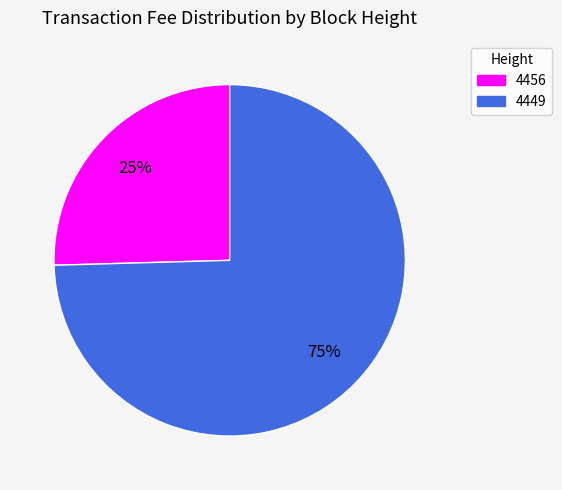

How many segments does this pie chart have?

2